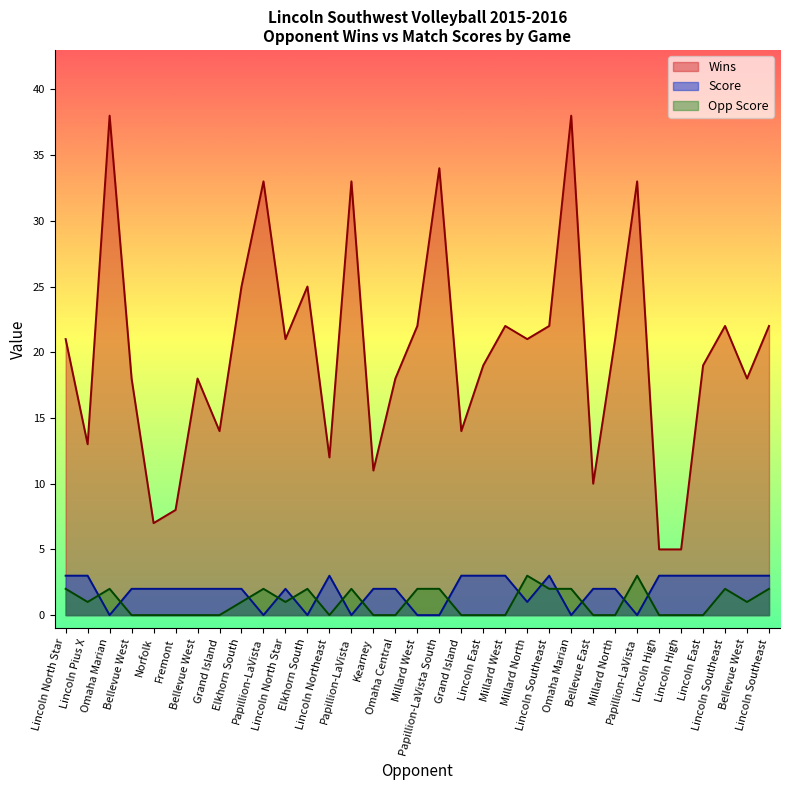

Where is Score nearest to the value 1?

Millard North